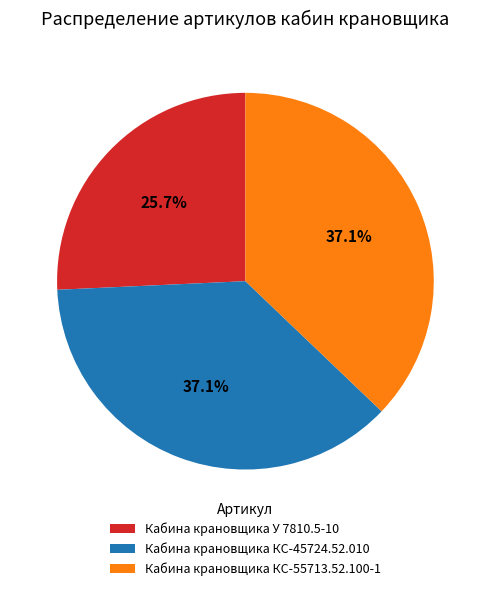

To the nearest percent, what is the difference between the largest and smallest slice percentages?

11%